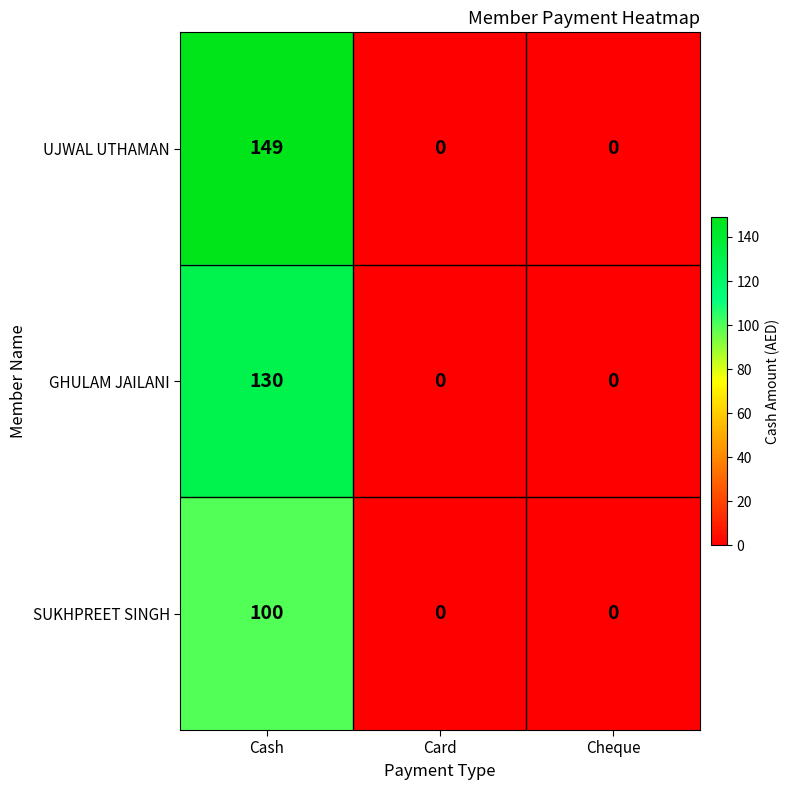

Which series has the widest spread of values?

UJWAL UTHAMAN